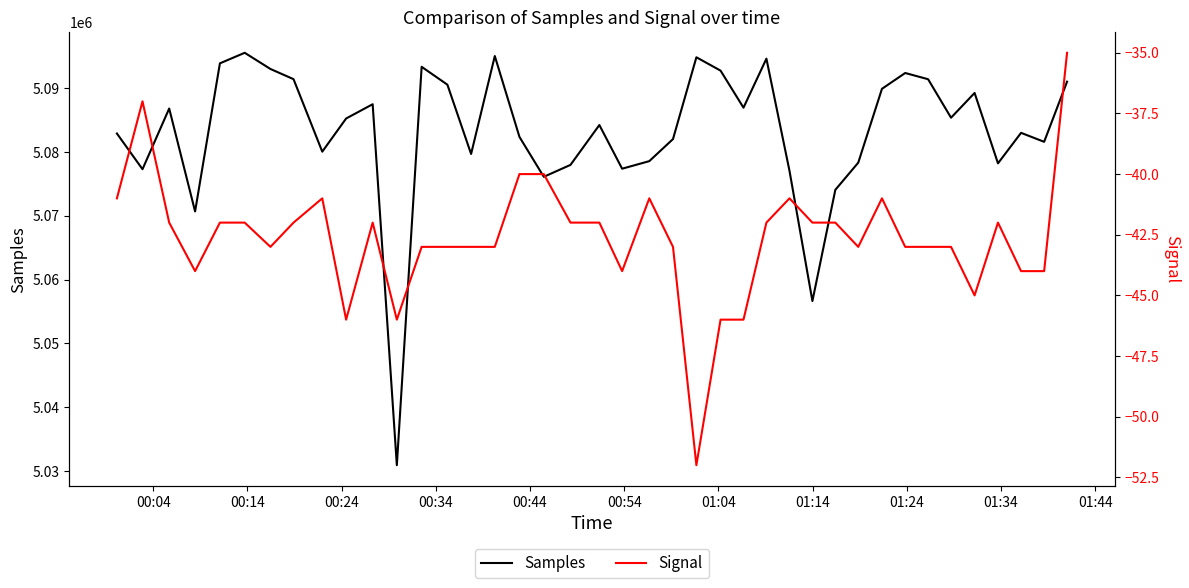

What is the minimum value for Samples?

5030929